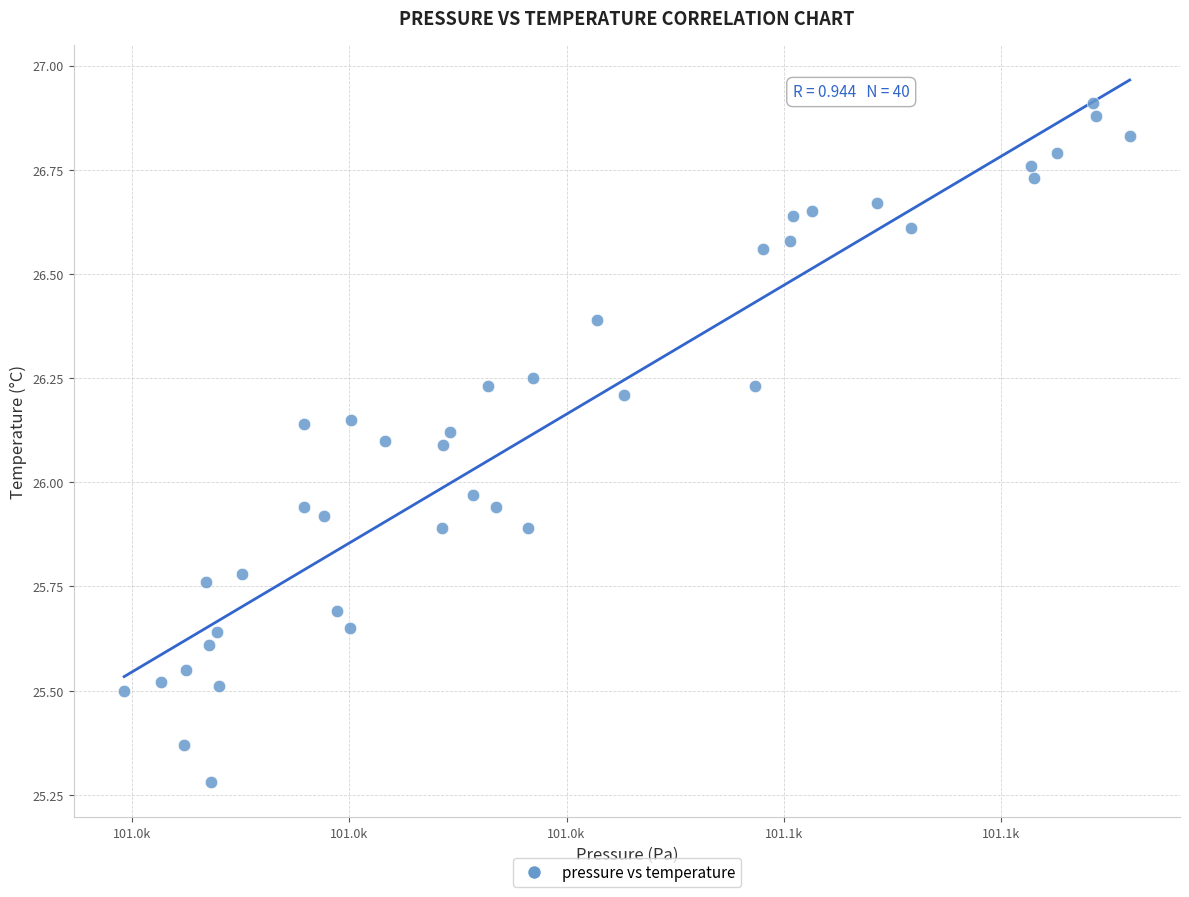

What is the range of Y values (max minus min)?

1.6